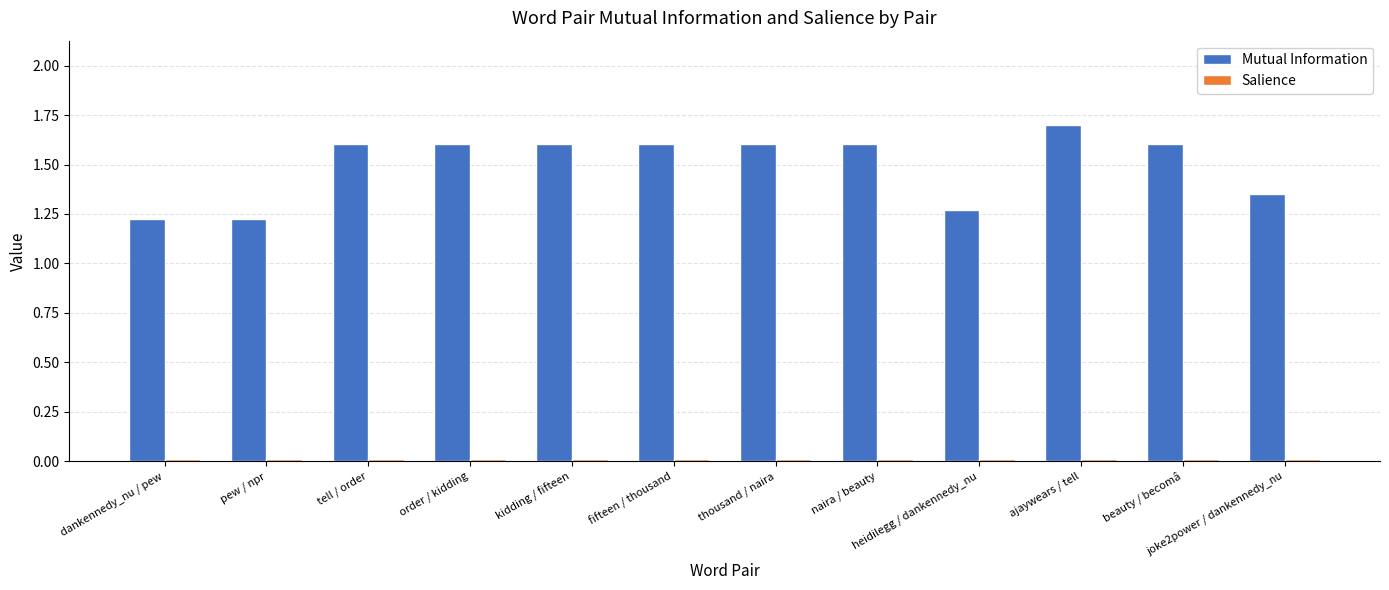

What is the difference between the second highest and second lowest values in the Mutual Information series?

0.4